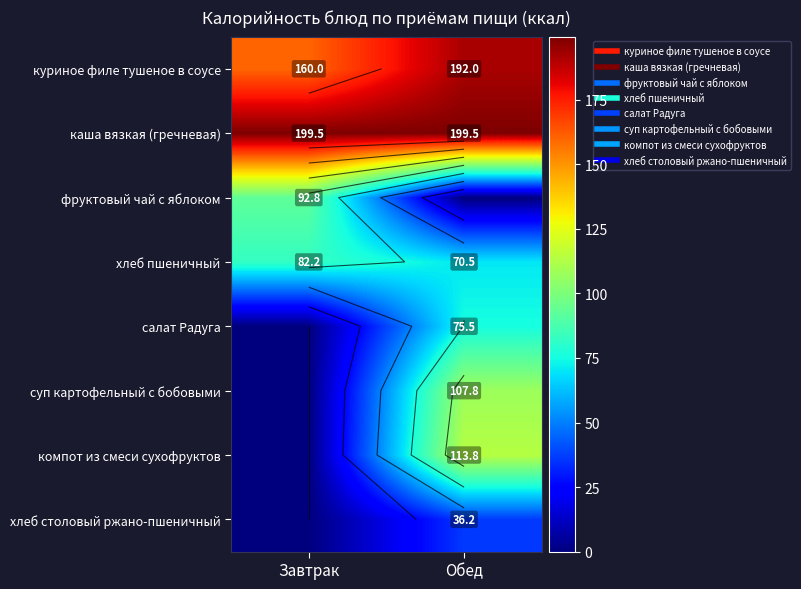

How many distinct data groups are displayed?

8